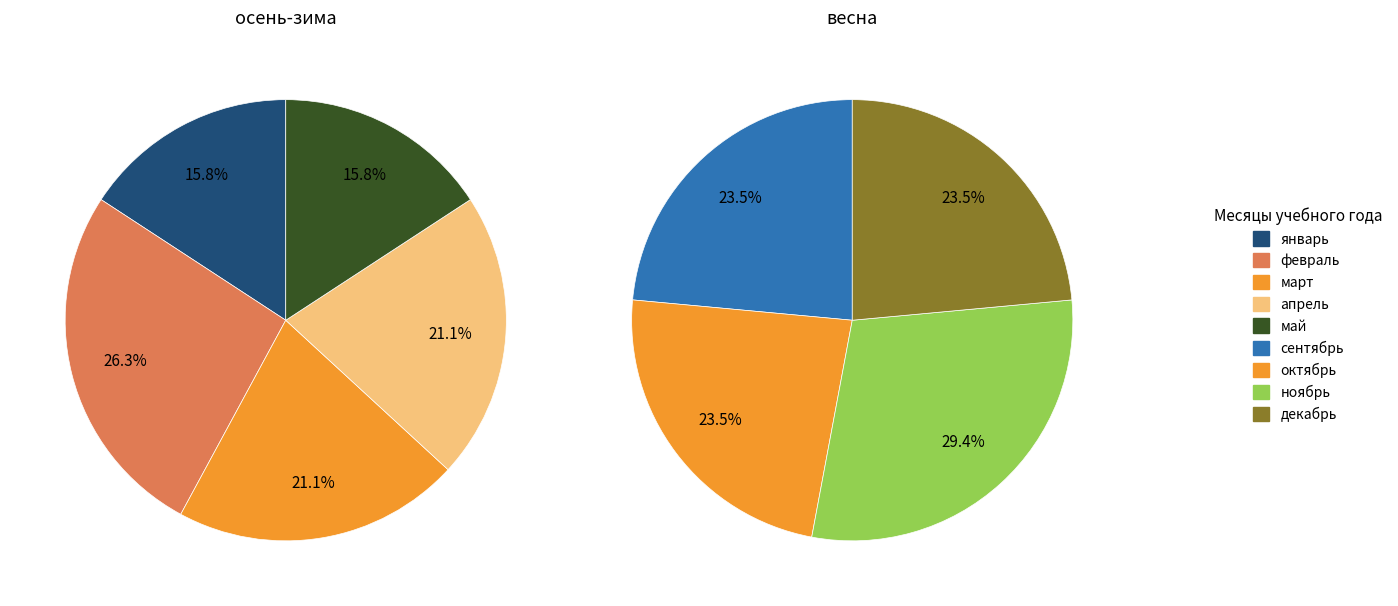

Count the number of slices in the pie.

9